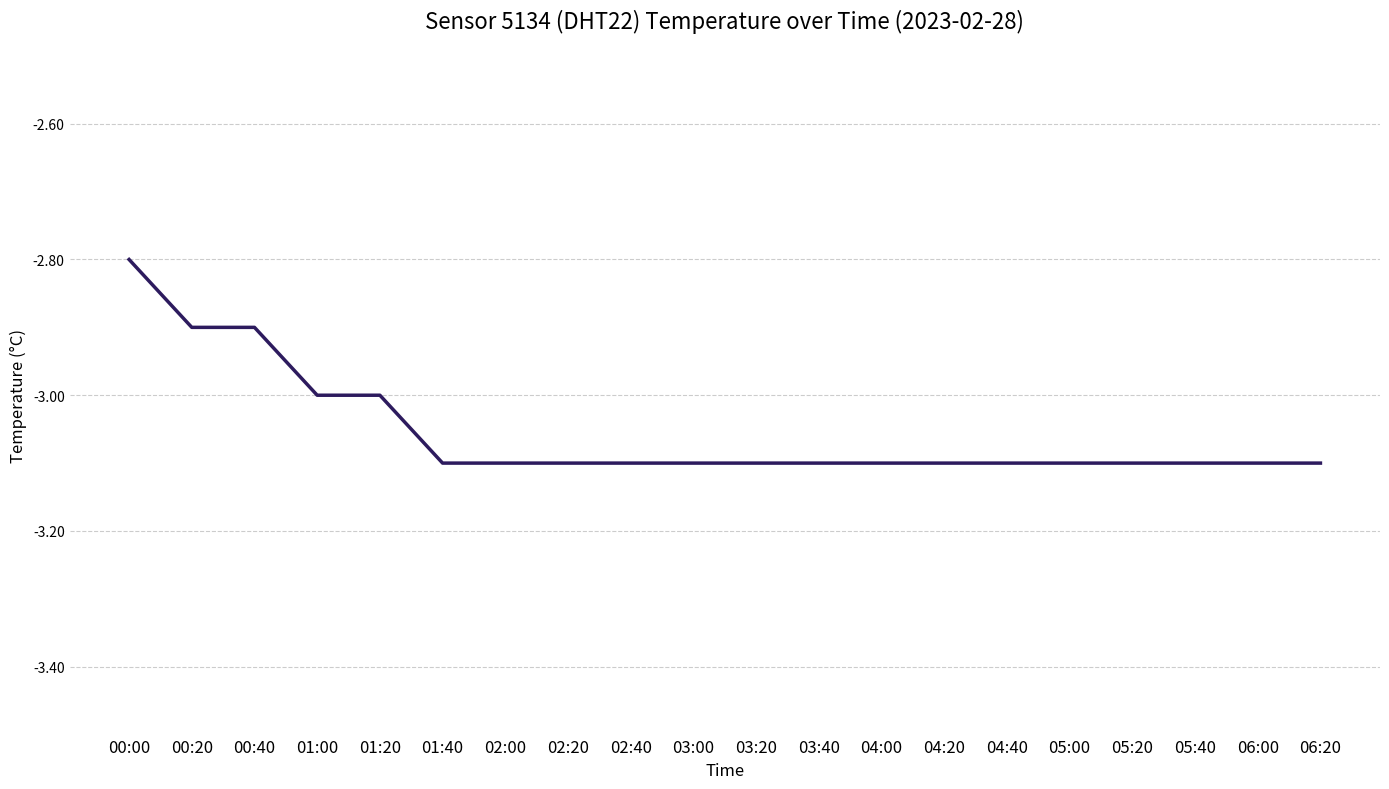

Reading left to right, extract all data points from this chart.

-2.8	-2.9	-2.9	-3.0	-3.0	-3.1	-3.1	-3.1	-3.1	-3.1	-3.1	-3.1	-3.1	-3.1	-3.1	-3.1	-3.1	-3.1	-3.1	-3.1